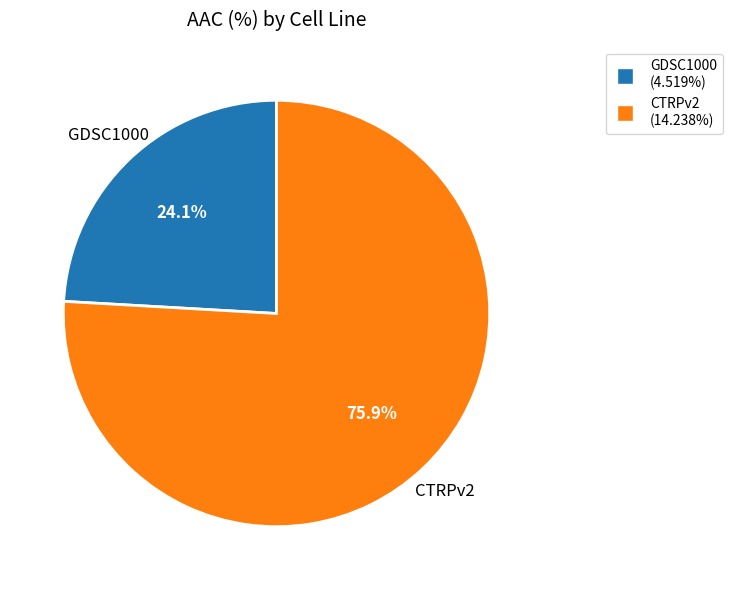

Is the sum of GDSC1000 and CTRPv2 greater than half?

Yes